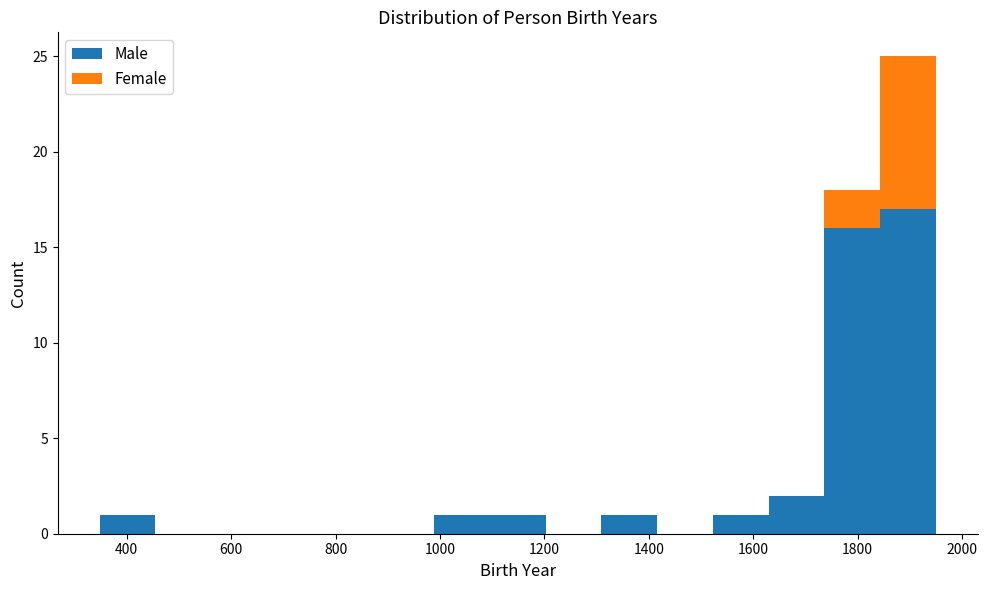

What is the total height of the stacked bar covering 1740 to 1840 on the x-axis? Neither the bar edges nor the heights are printed on the chart, so give them approximately, as read against the axes.

18